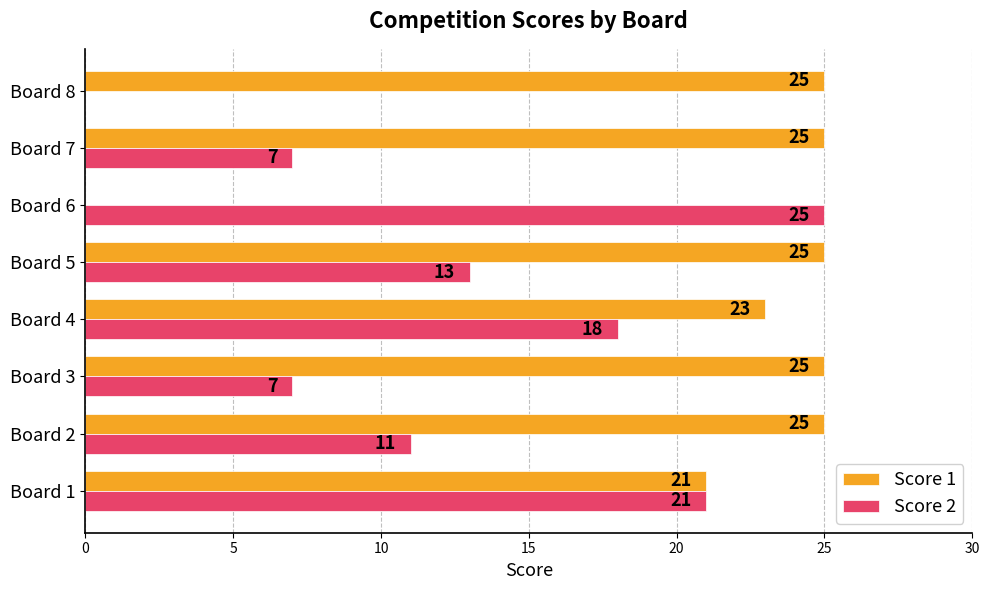

Is it true that Score 2 equals 13 at Board 5?

True